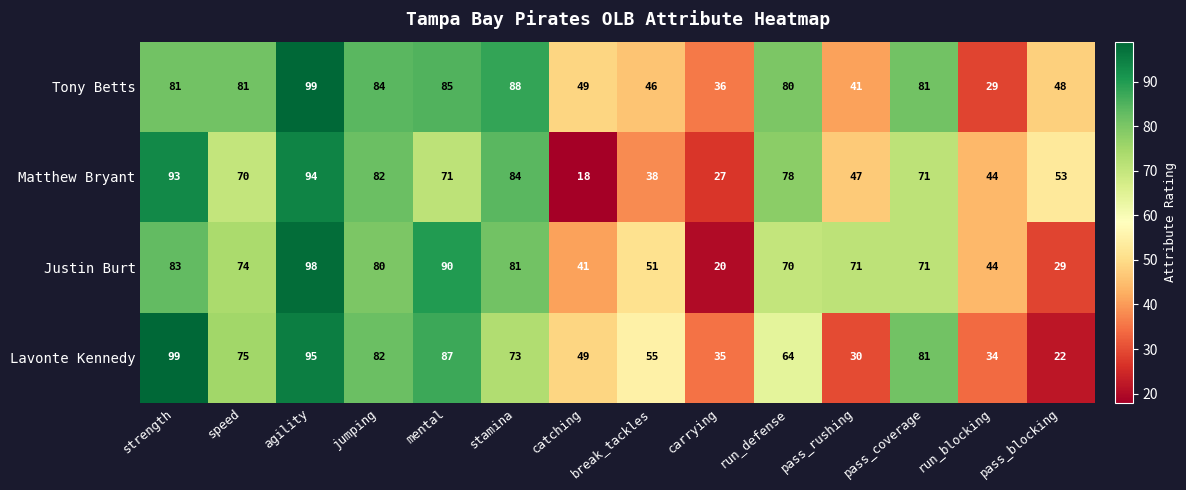

Rank the series by their average value, from lowest to highest.

Matthew Bryant, Lavonte Kennedy, Justin Burt, Tony Betts